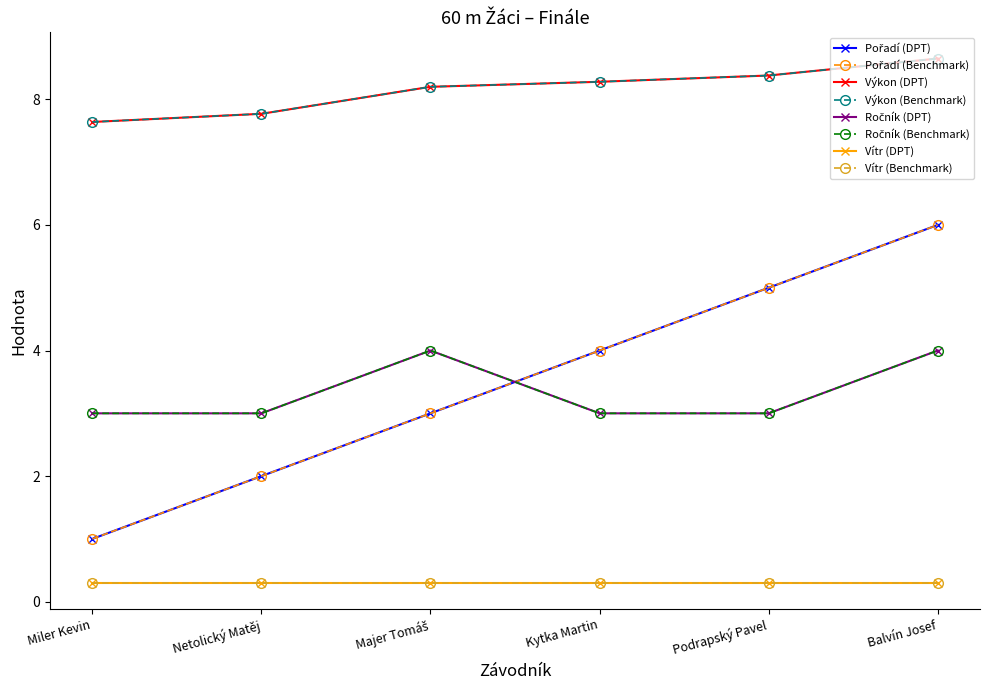

Between Majer Tomáš and Kytka Martin, which series saw the biggest shift?

Pořadí